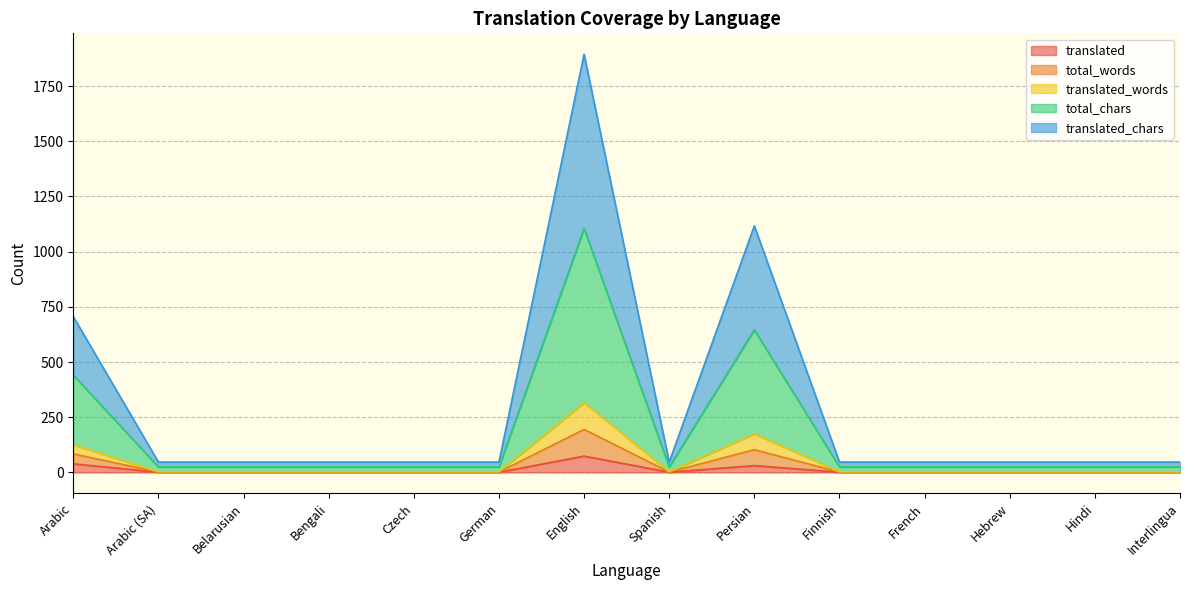

At which category is the sum across all series the highest?

English